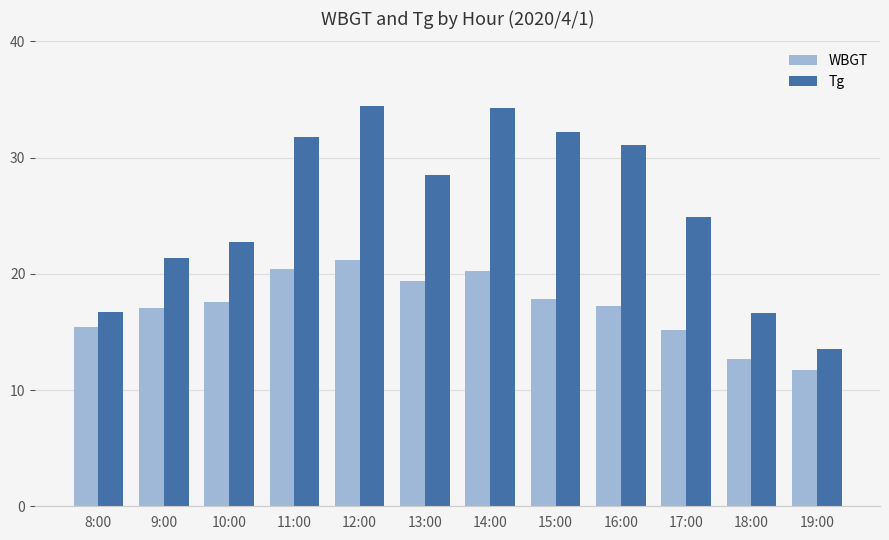

Read the WBGT value at 8:00.

15.4